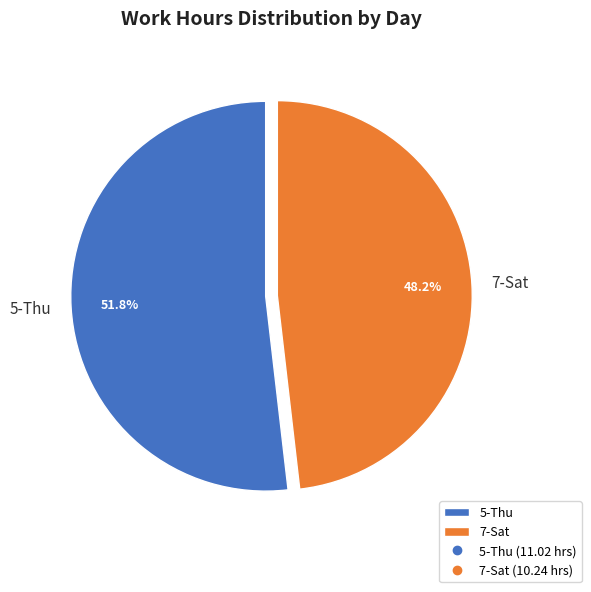

Which has a higher value, 7-Sat or 5-Thu?

5-Thu